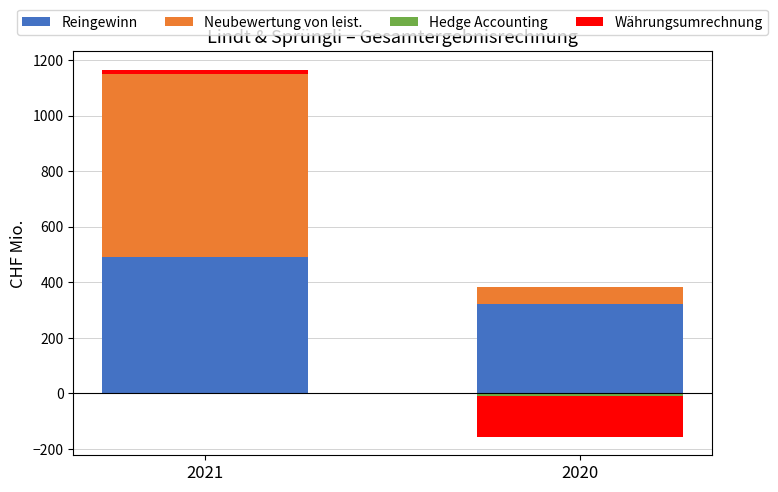

The Währungsumrechnung series shows 21.4 at 2021. True or false?

False